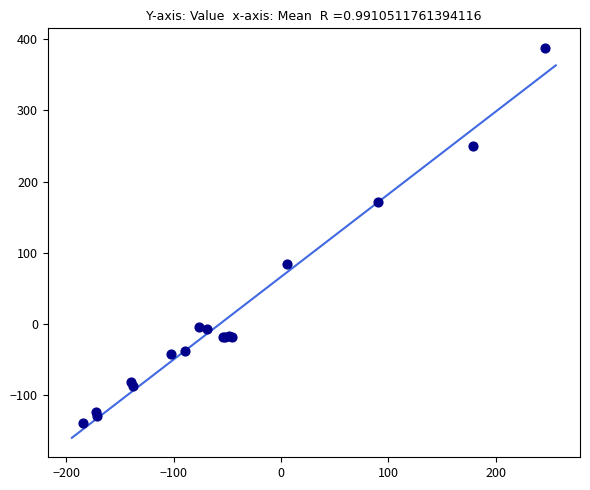

What Y value in the scatter plot is closest to 124?

83.4